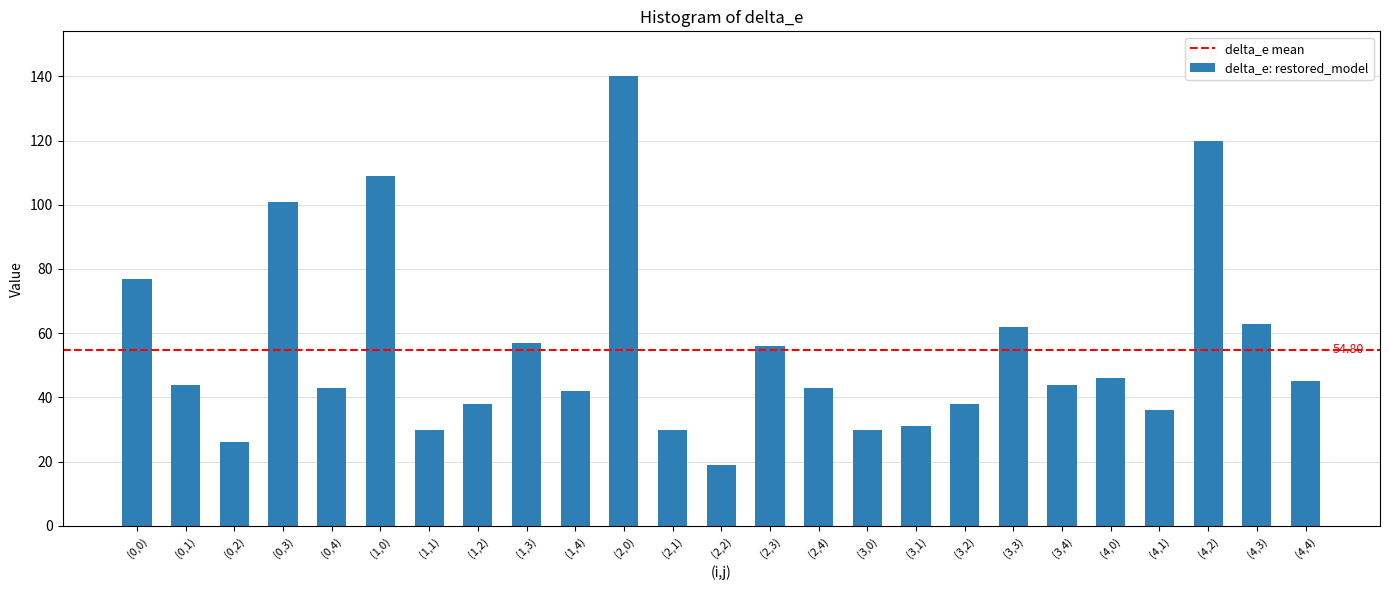

What is the difference between the values at (2,4) and (2,3)?

13